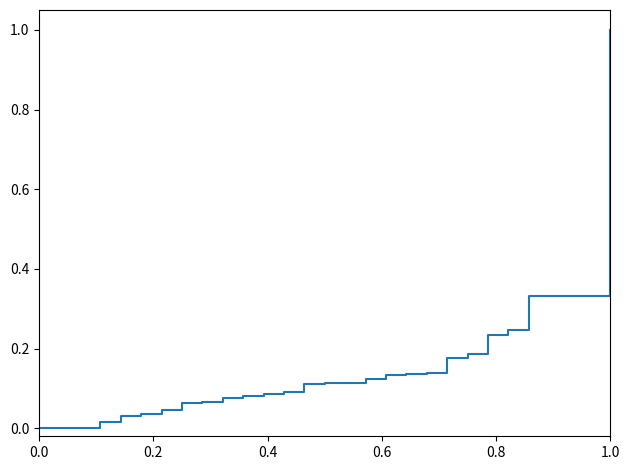

What is the greatest value displayed?

1.0